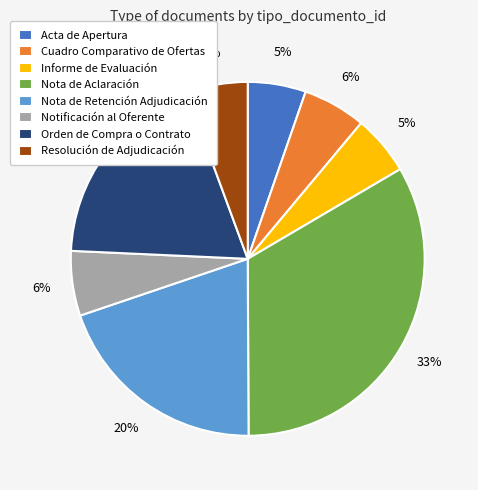

Is there any slice that represents more than half of the pie?

No